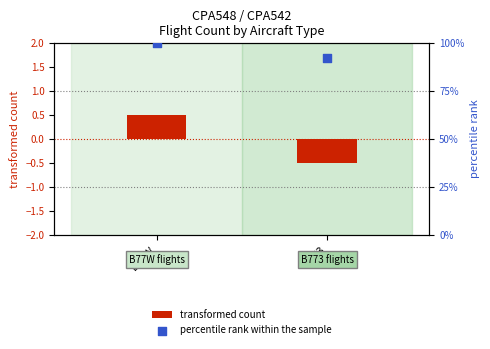

Which series contains the lowest Y value?

transformed count